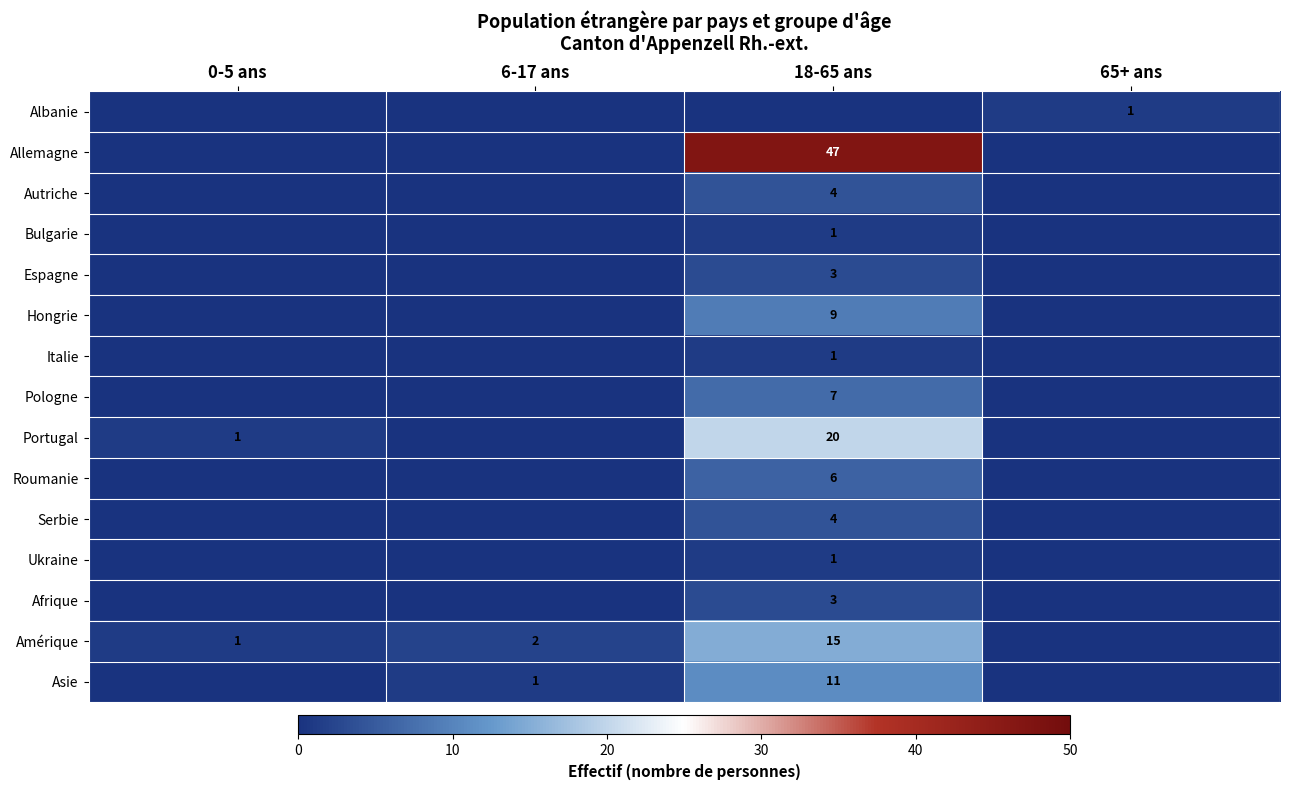

True or false: Autriche has a value of 4 at 18-65 ans.

True